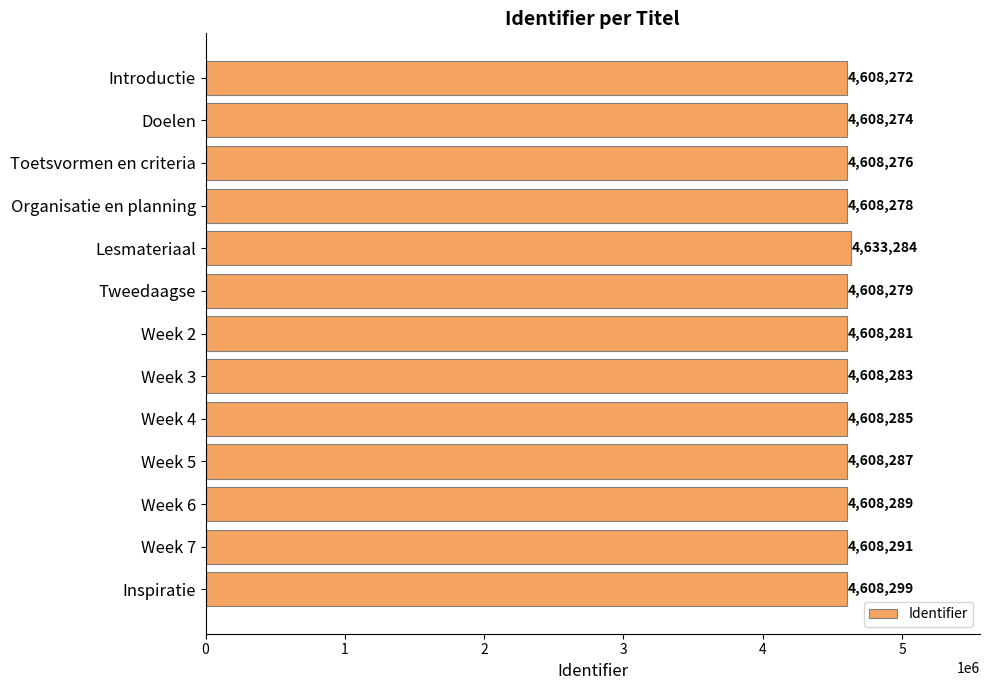

Between Week 3 and Organisatie en planning, which is larger?

Week 3